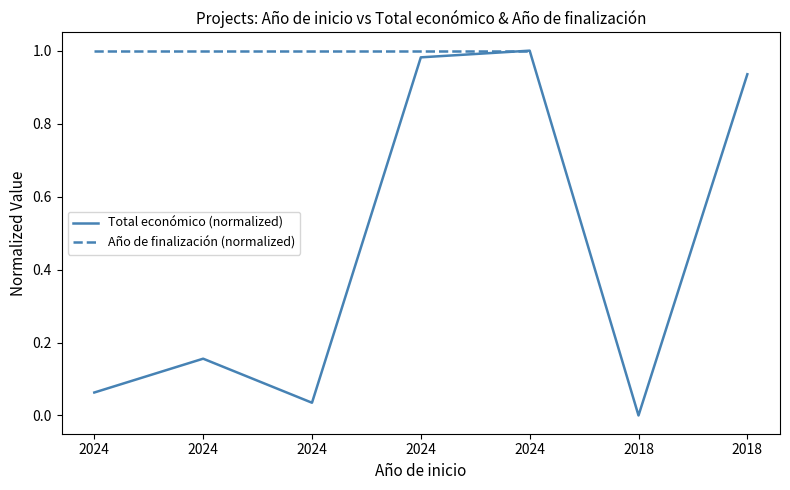

What value does the Año de finalización (normalized) series have at 2024?

1.0